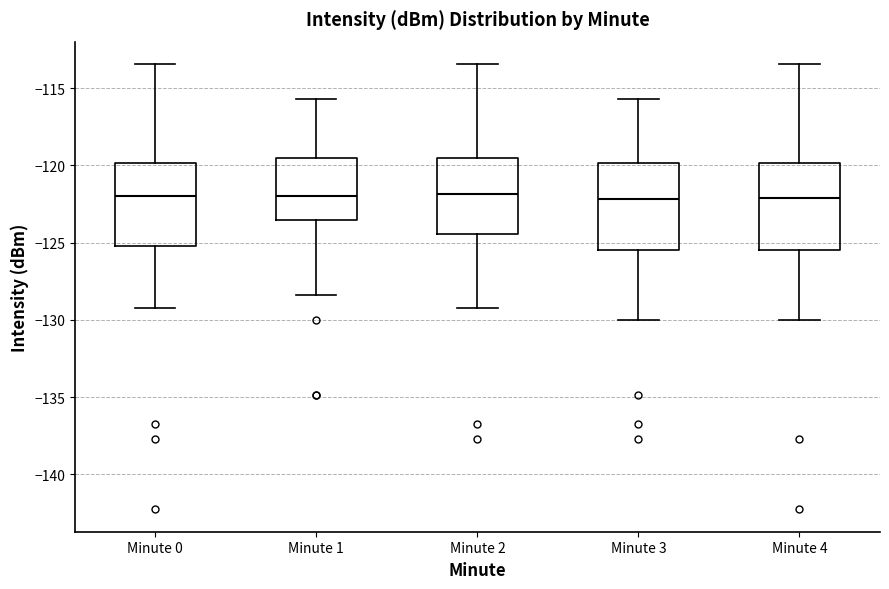

Where is the lower edge of the box for Minute 1 on the y-axis? The values are not printed on the chart, so give them approximately, as read against the axis.

-123.5